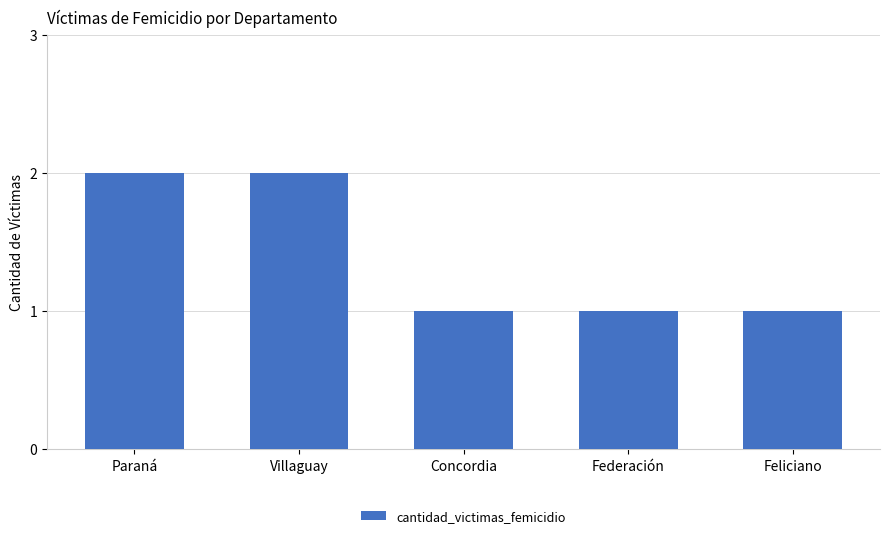

Approximately how many times larger is the value at Federación compared to Villaguay?

0.5